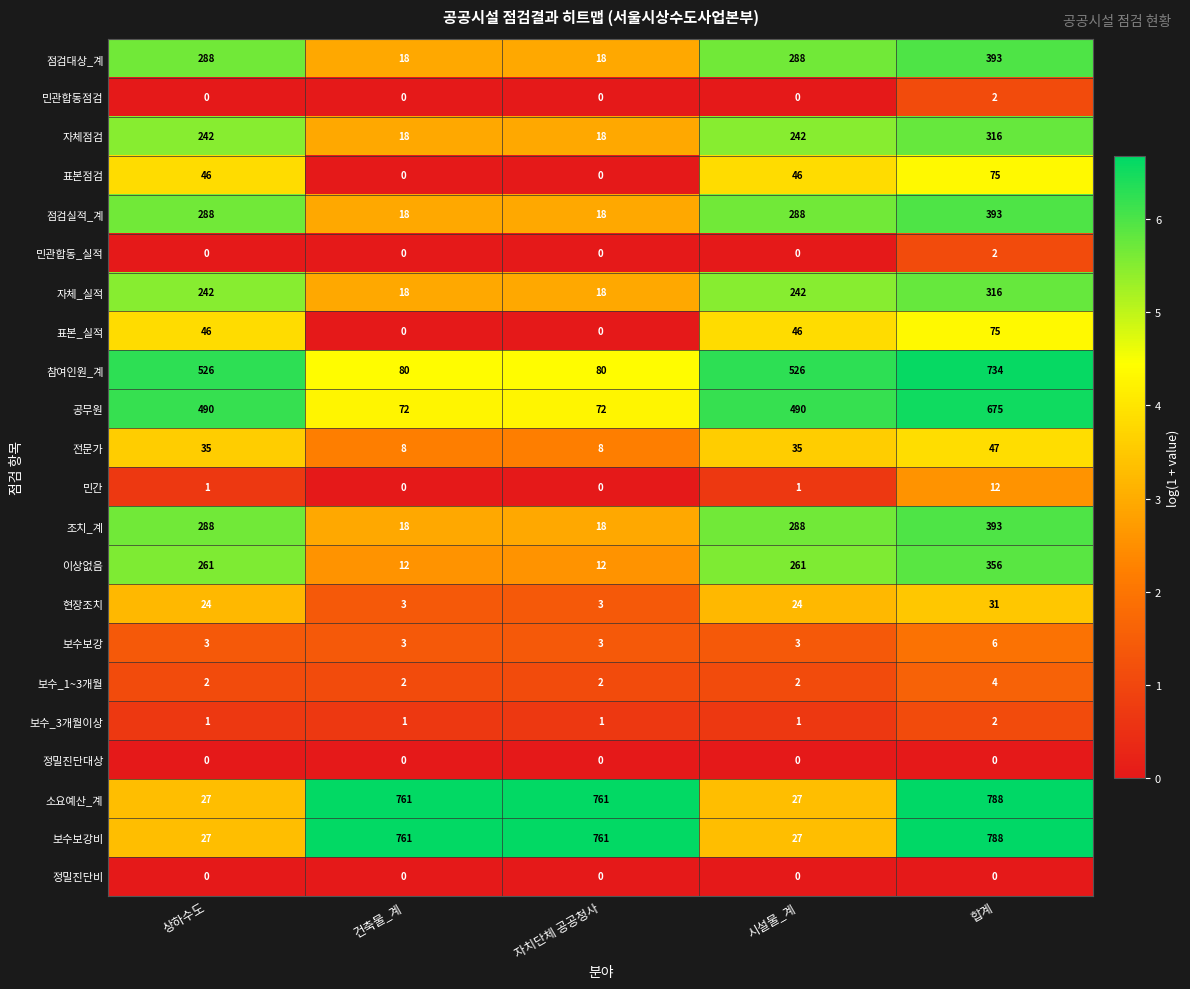

Count the number of categories in the chart.

5